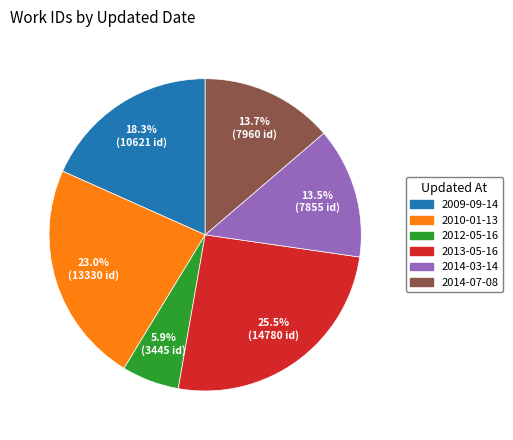

Is there a majority slice in this chart?

No